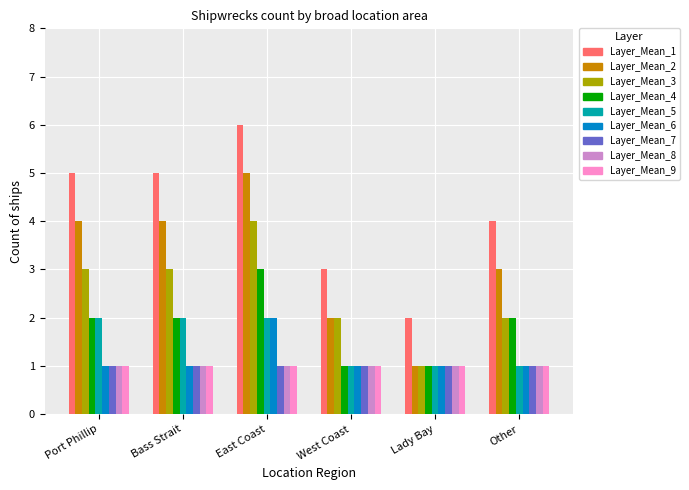

Which series has the largest total across all categories?

Layer_Mean_1